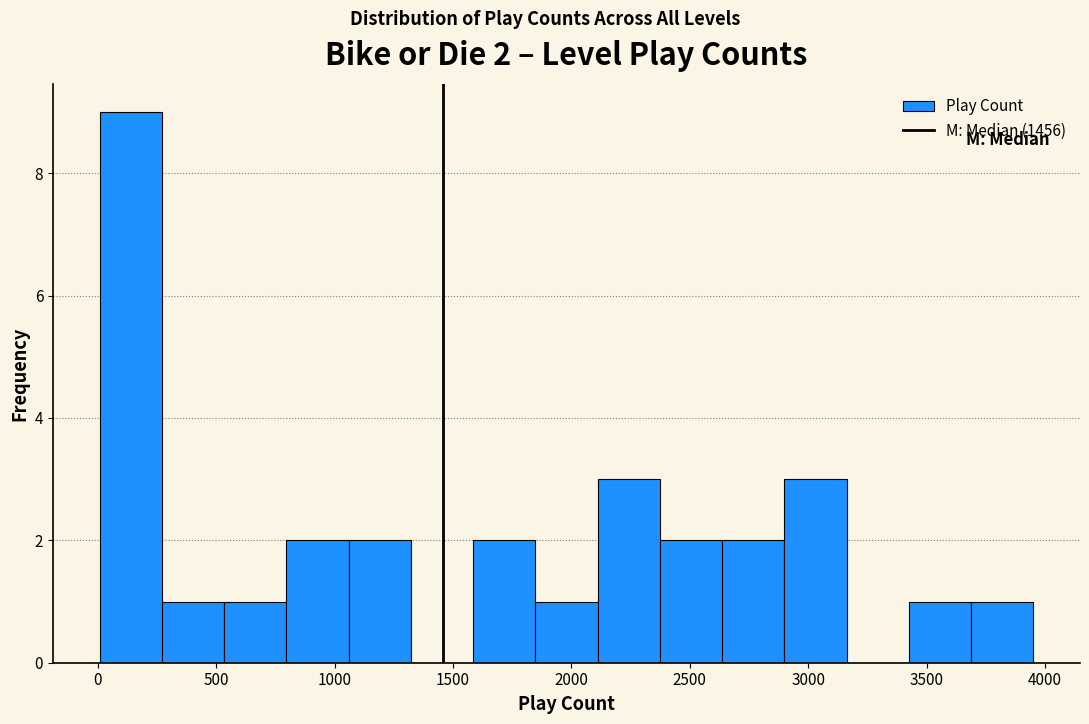

Over which range of the x-axis is the bar tallest?

0 to 250